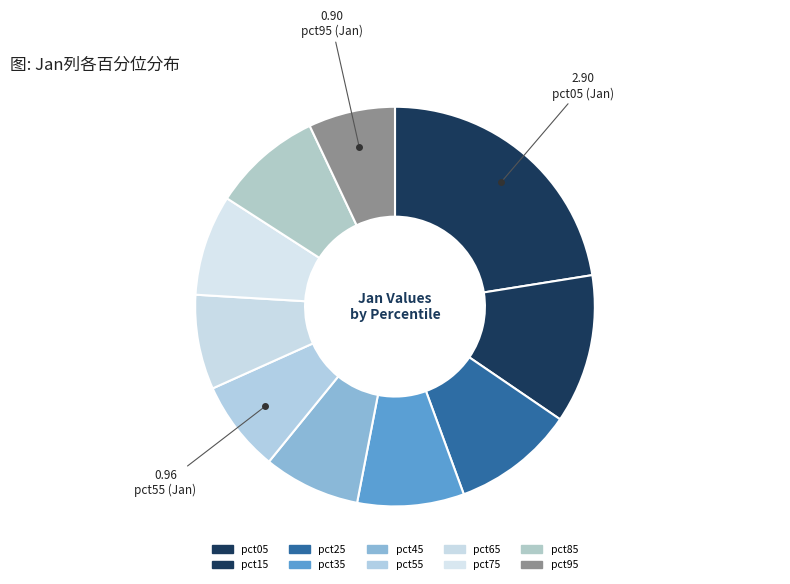

What is the ratio of the value at pct55 to the value at pct35?

0.9